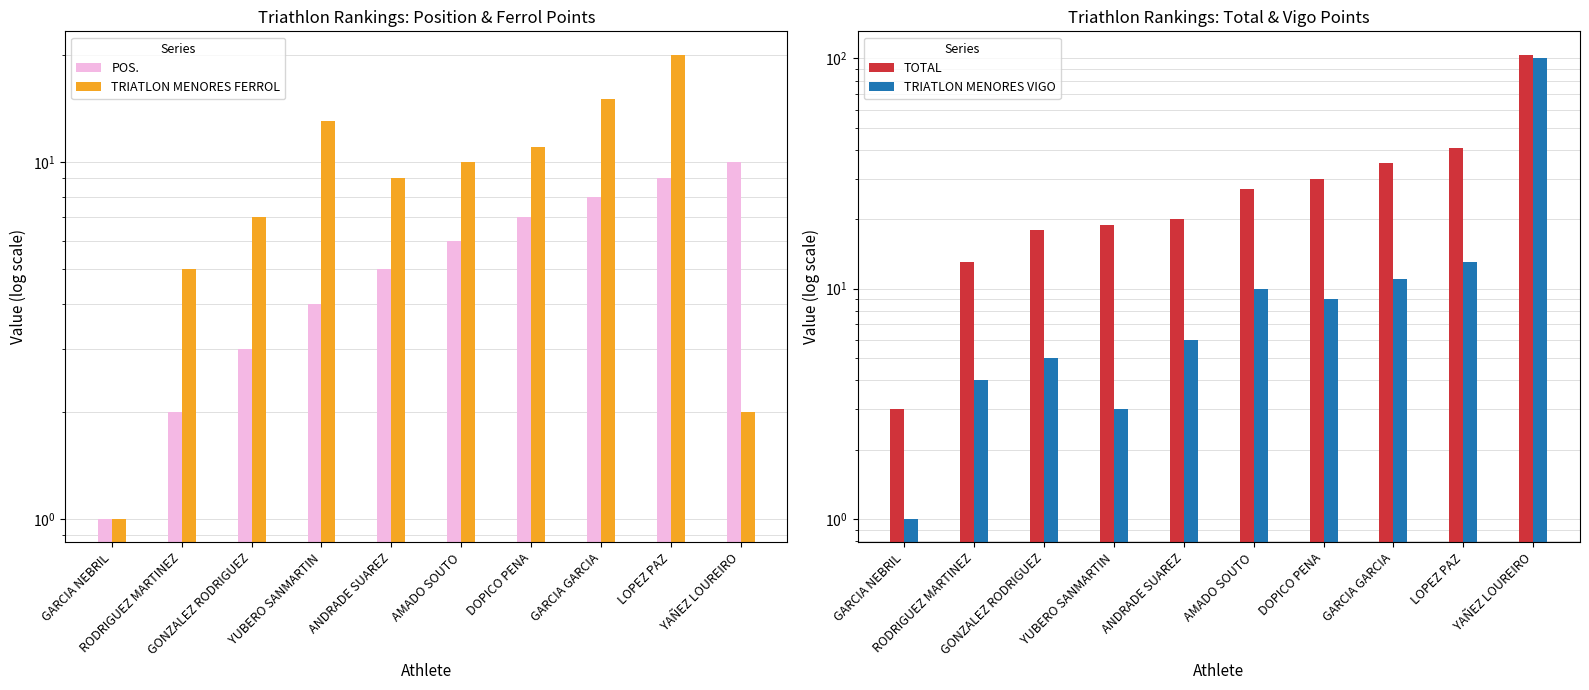

What is the average value of the POS. series?

6